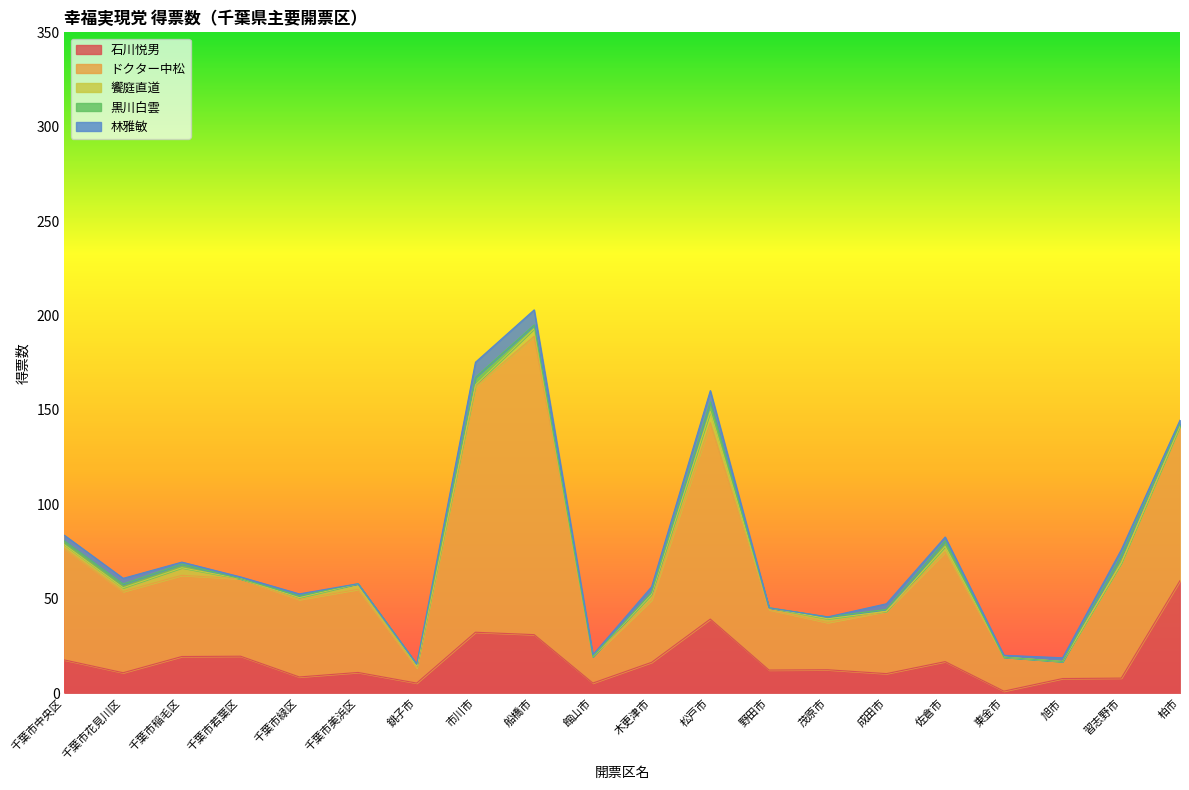

Does the chart have visible grid lines?

No